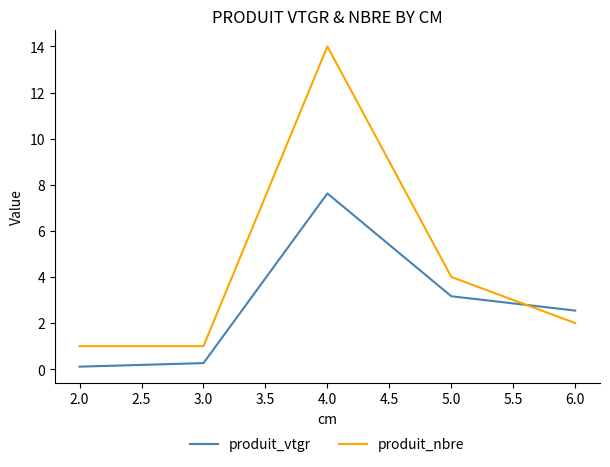

The value of produit_nbre at 6.0 is 1.3. True or false?

False